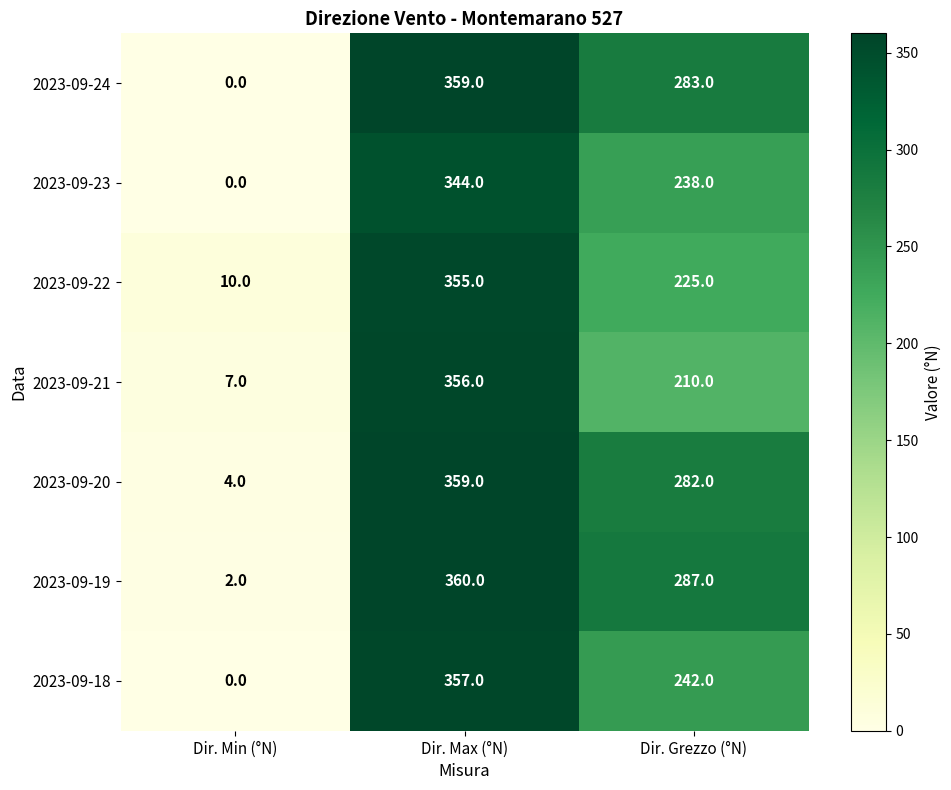

True or false: 2023-09-18 has a value of 357 at Dir. Max (°N).

True